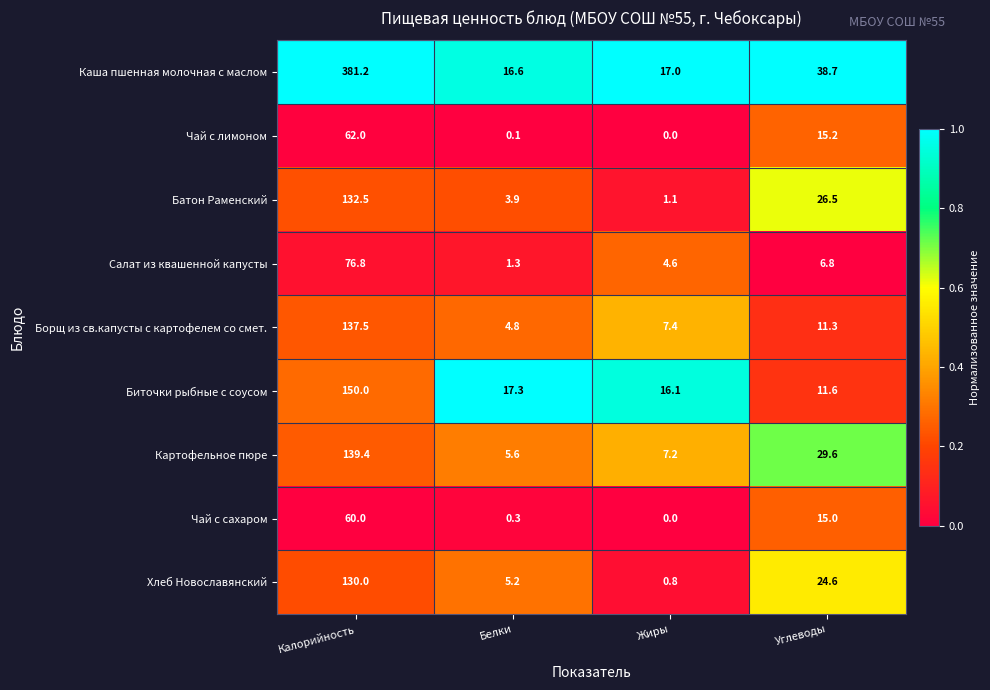

What is the difference between the Борщ из св.капусты с картофелем со смет. values at Калорийность and Жиры?

130.1